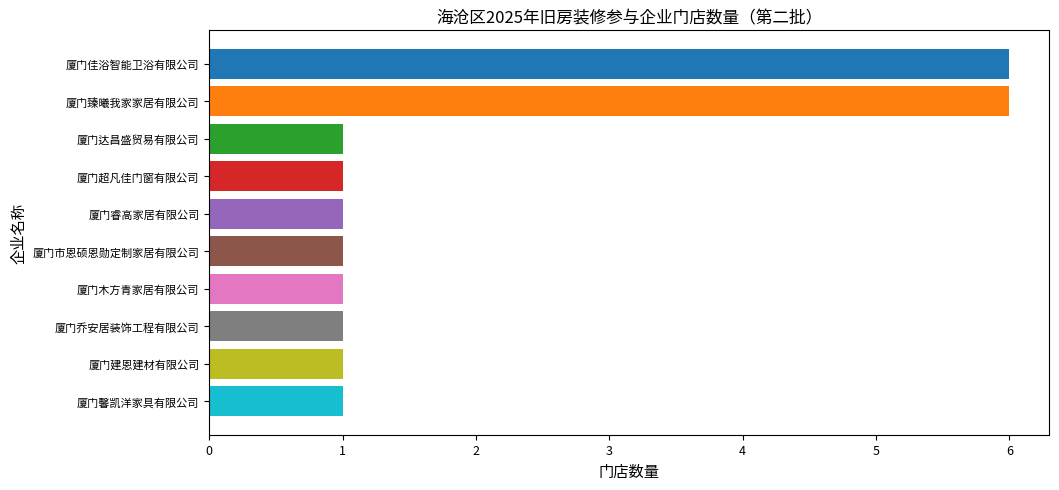

How many bars are there in total?

10